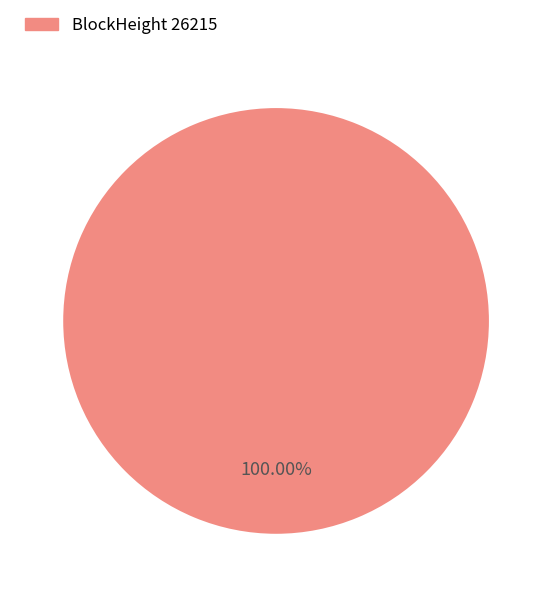

Does any single category account for the majority?

Yes